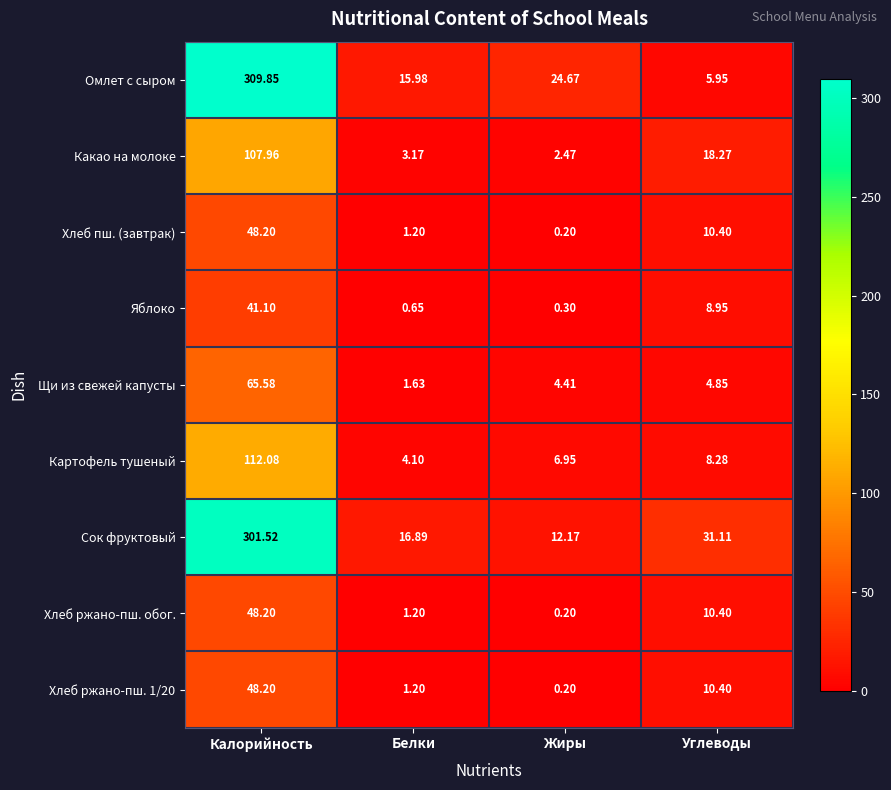

Which series has the widest spread of values?

Омлет с сыром